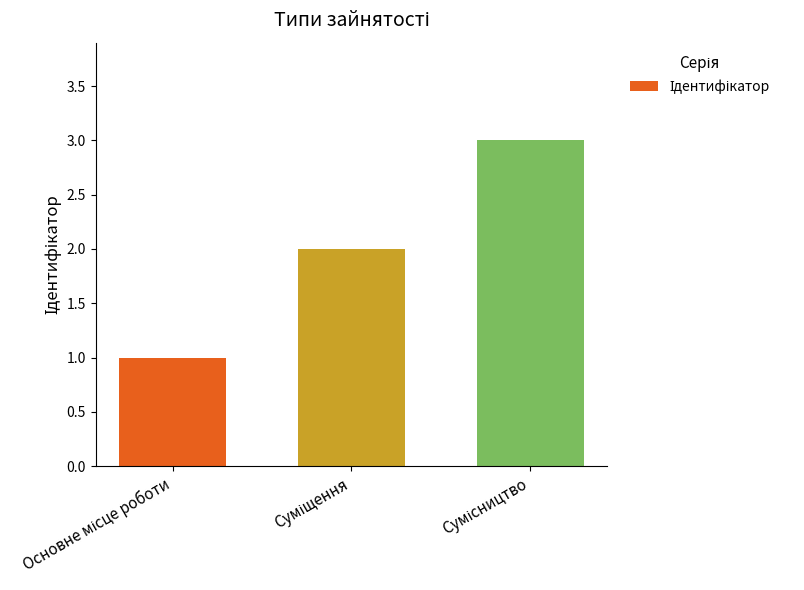

How many values are between 1 and 3?

3